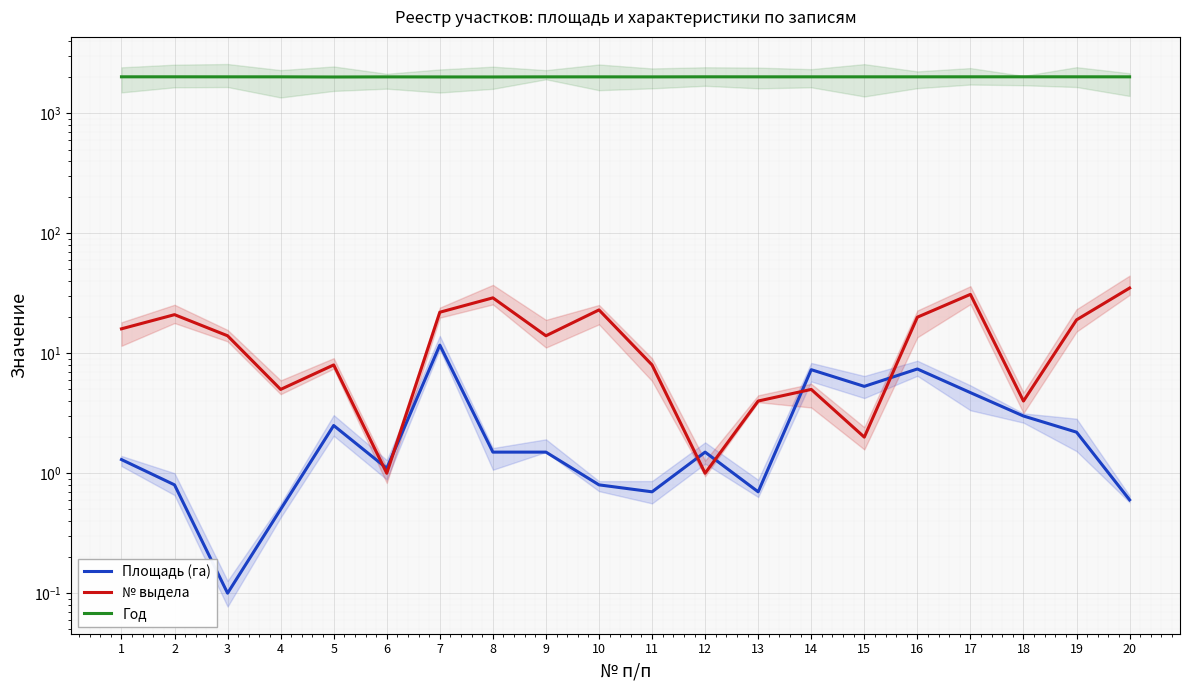

What is the sum of the № выдела values at 7 and 11?

30.0